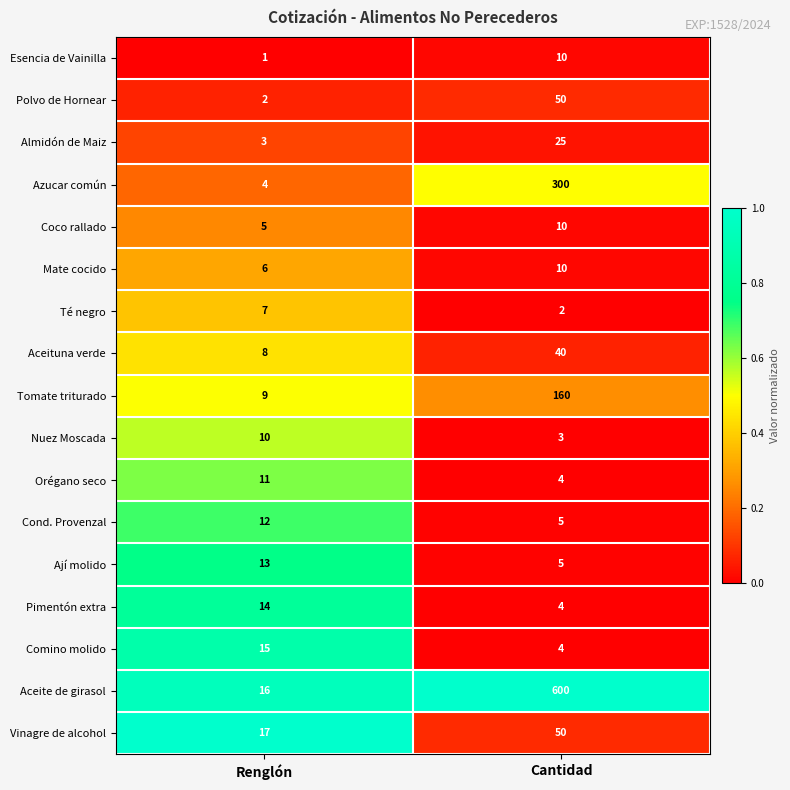

At which category is the sum across all series the highest?

Cantidad